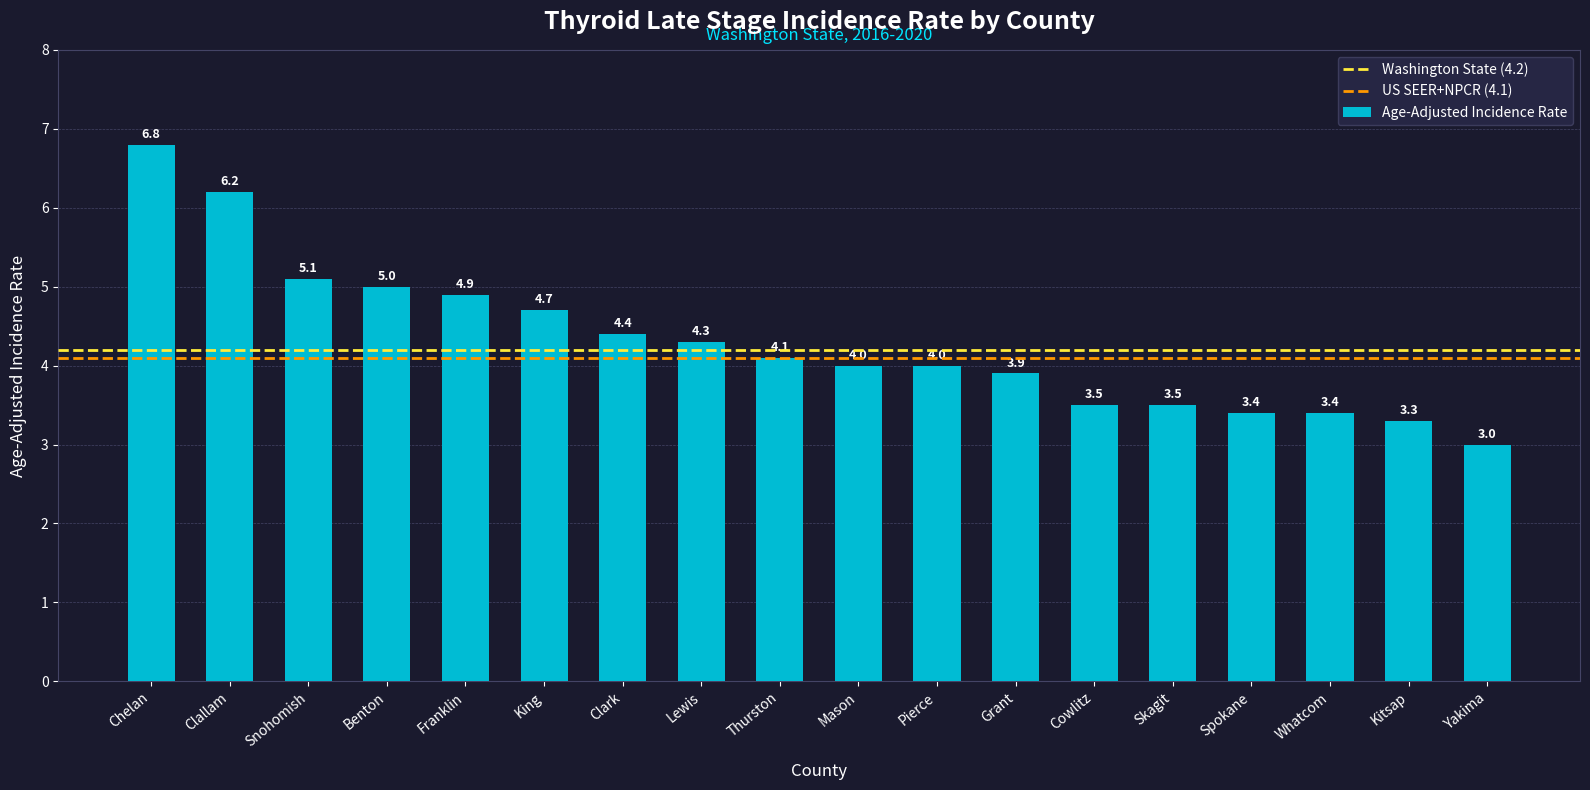

What is the maximum value shown in the chart?

6.8